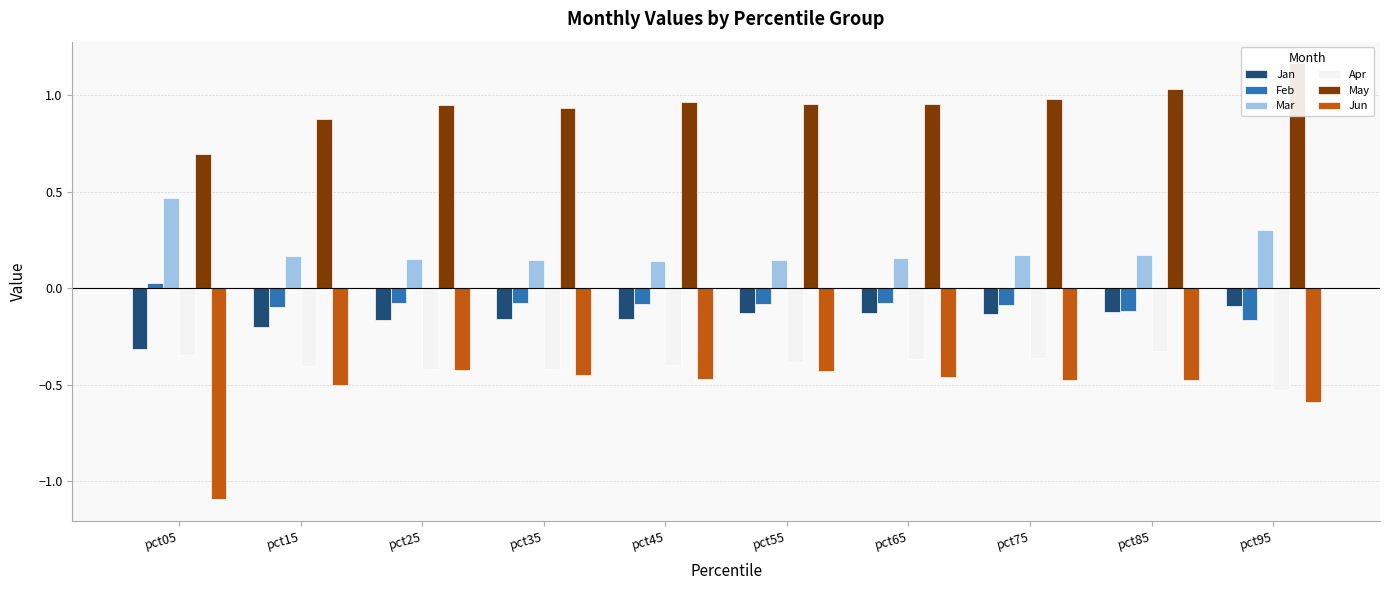

Is the value of Jun at pct95 greater than the value of Mar at pct75?

No